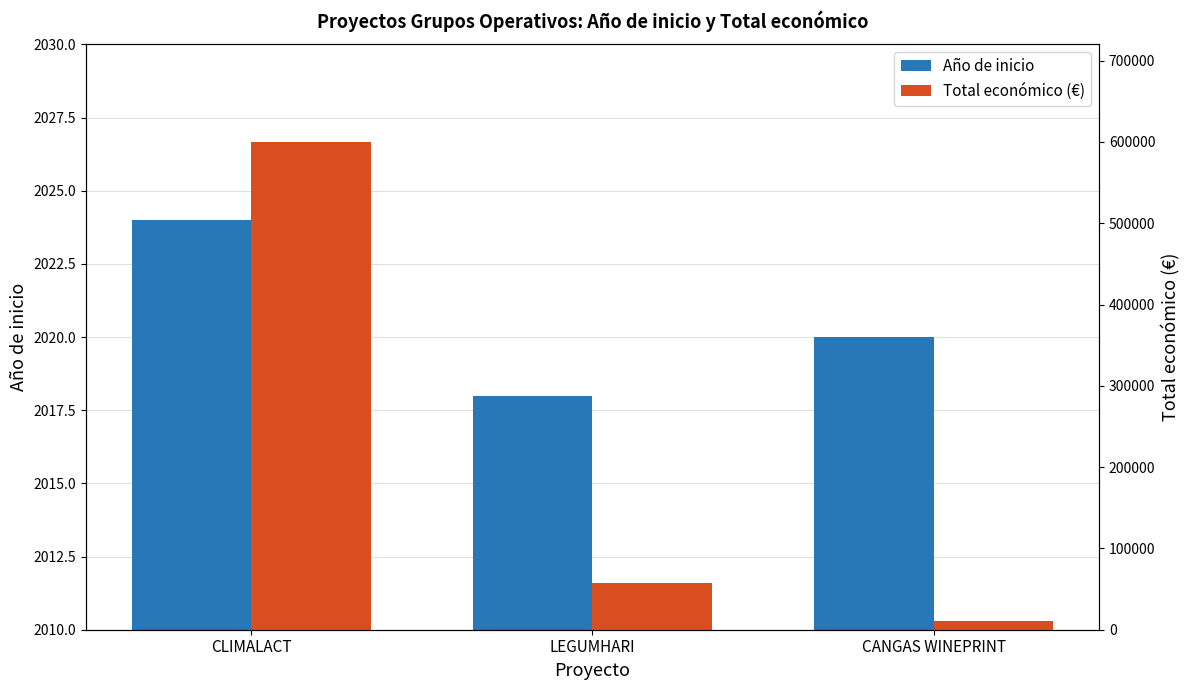

Which series has the largest total across all categories?

Total económico (€)